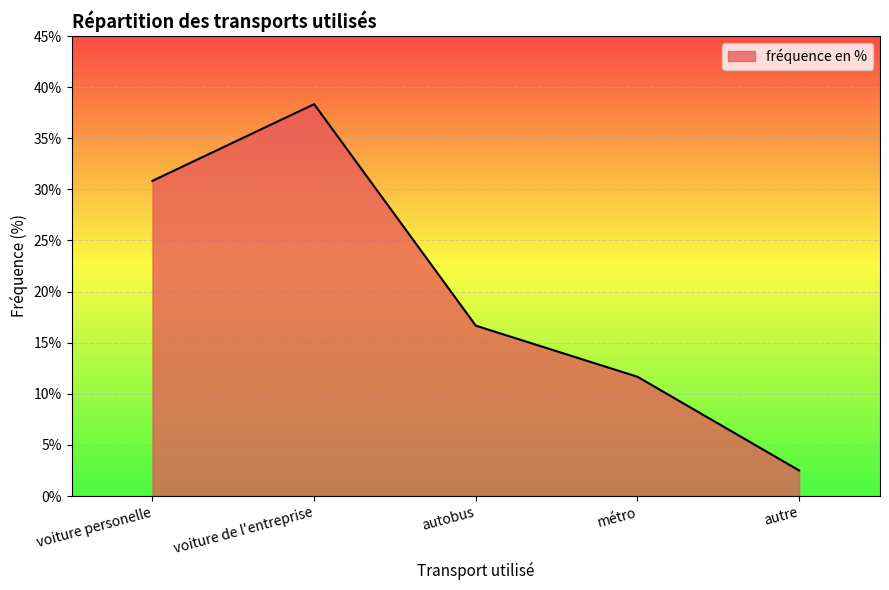

Rank the categories by value from highest to lowest.

voiture de l'entreprise, voiture personelle, autobus, métro, autre